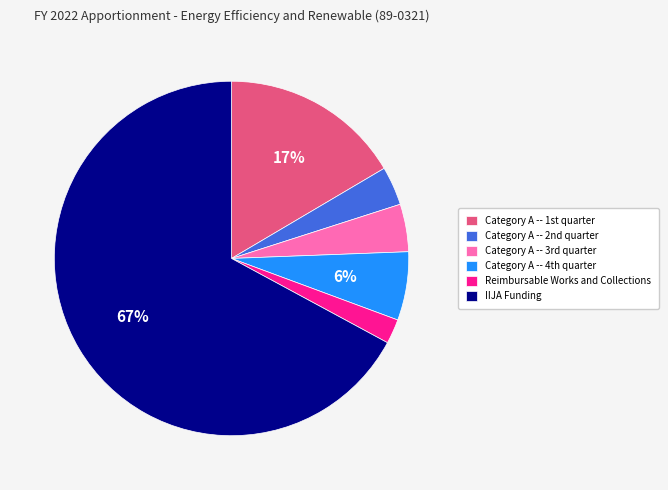

Which category has the biggest portion of the pie?

IIJA Funding